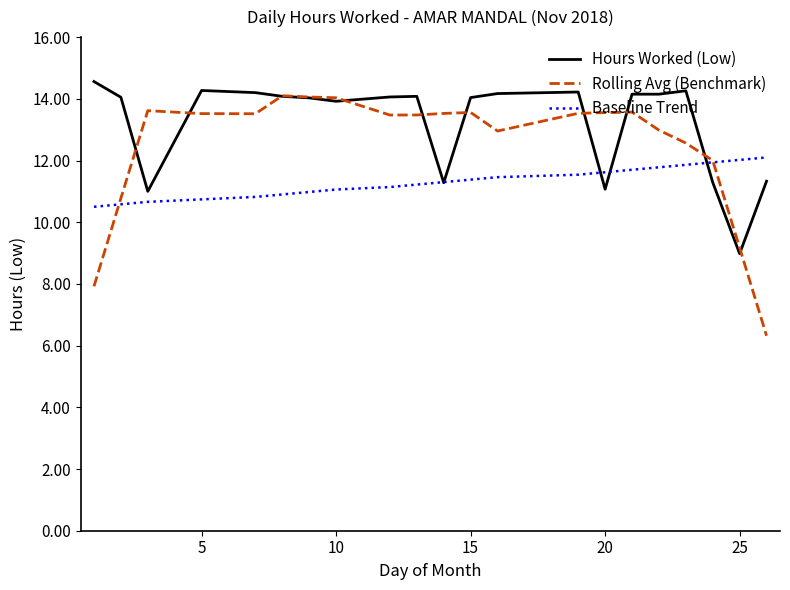

Which series has the widest spread of values?

Rolling Avg (Benchmark)